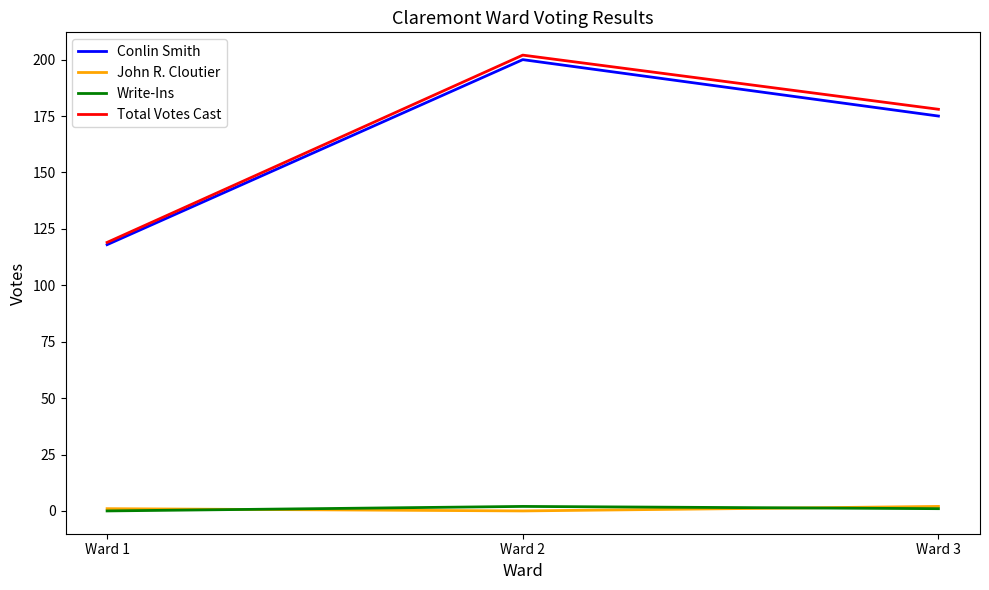

Is the value of Total Votes Cast at Ward 3 greater than the value of Conlin Smith at Ward 2?

No